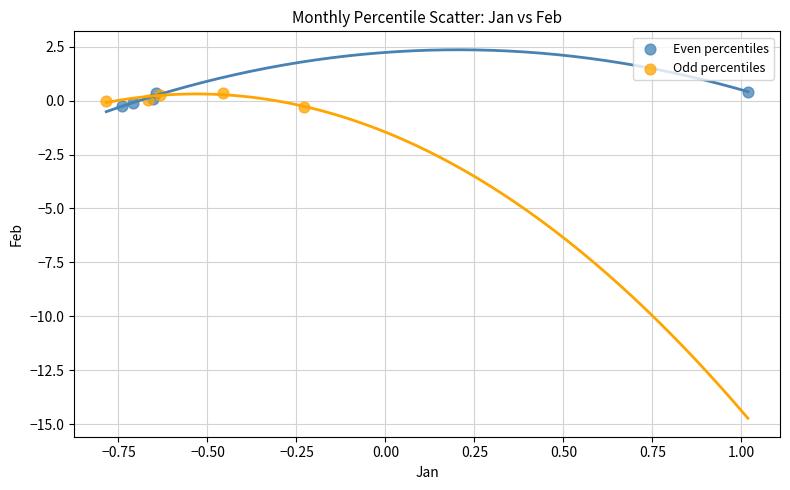

Which series has the largest Y range (max minus min)?

Even percentiles